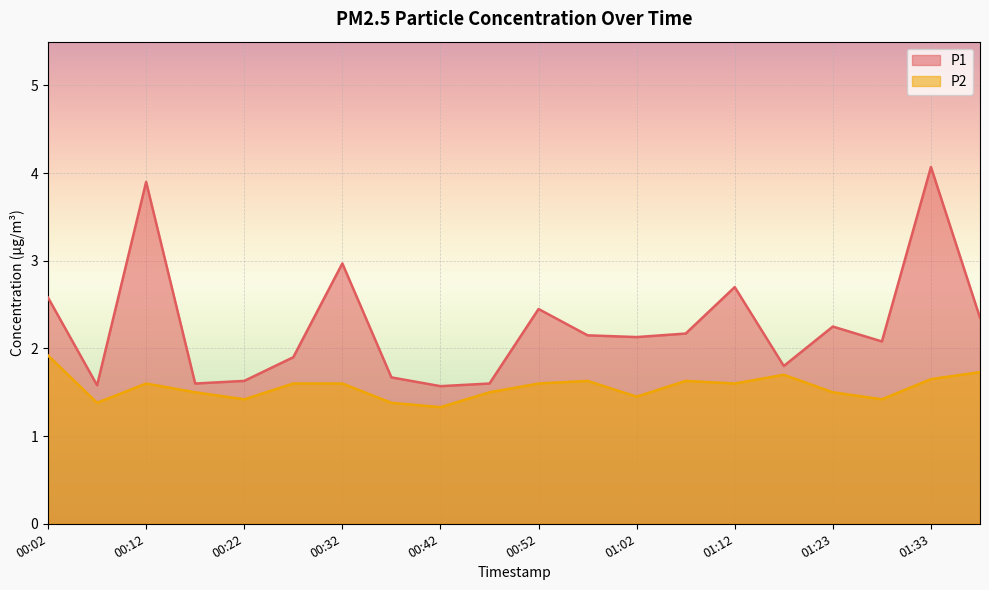

What is the value of the P2 point at the 7th from the left?

1.6